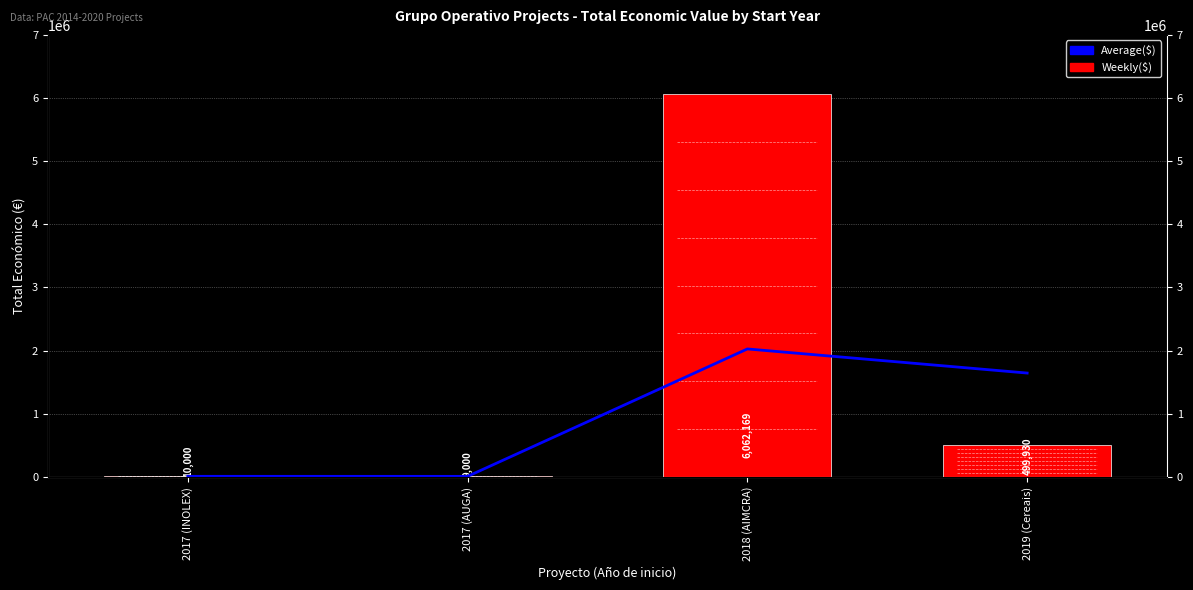

What is the value of the Weekly($) bar at the 4th from the left?

499930.0